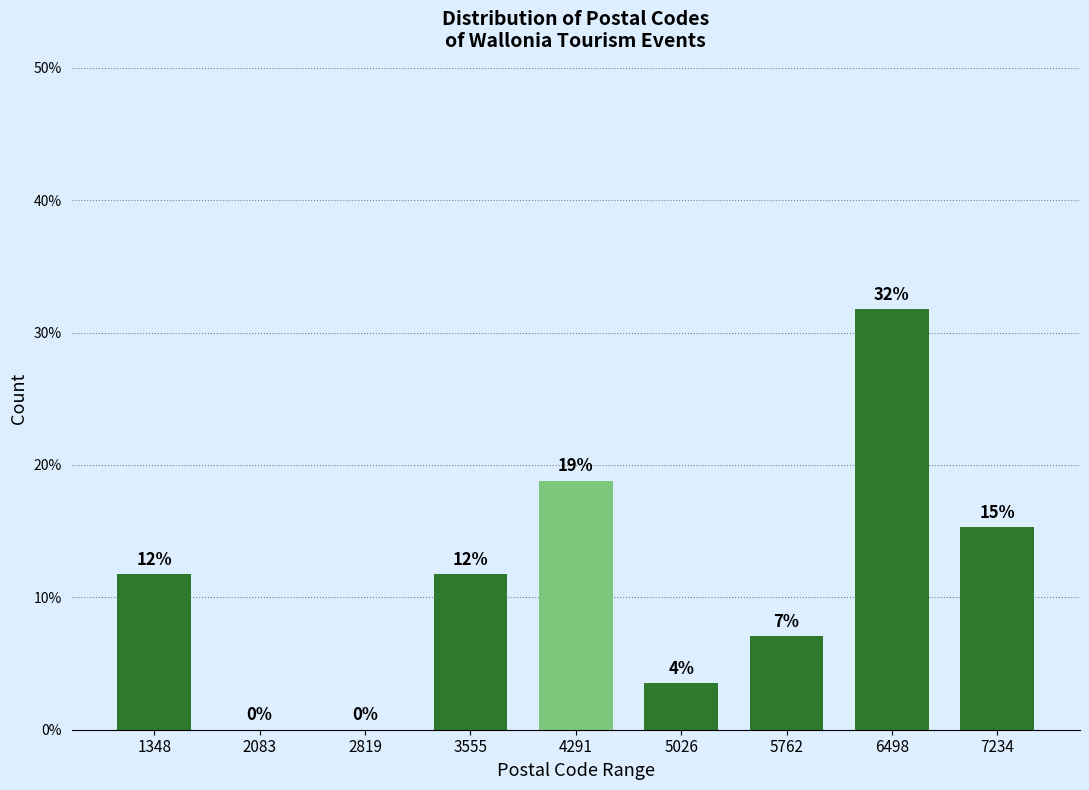

Are the bars horizontal?

No